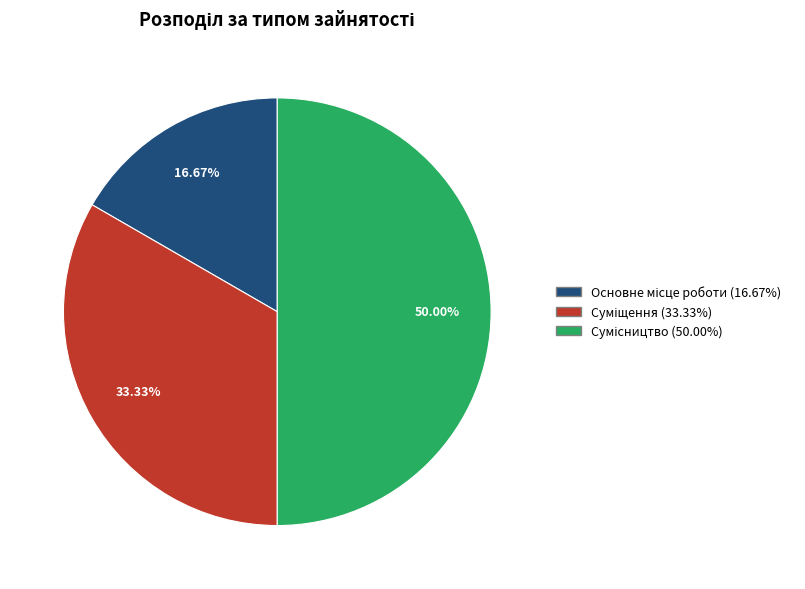

What is the change in value from Основне місце роботи to Суміщення?

+1